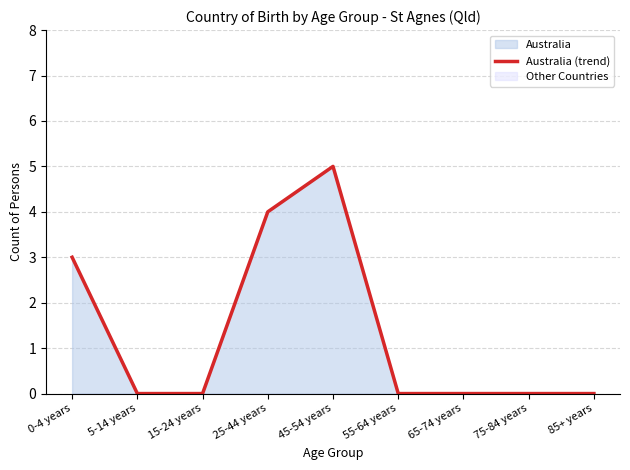

What is the label of the 1st point from the right?

85+ years